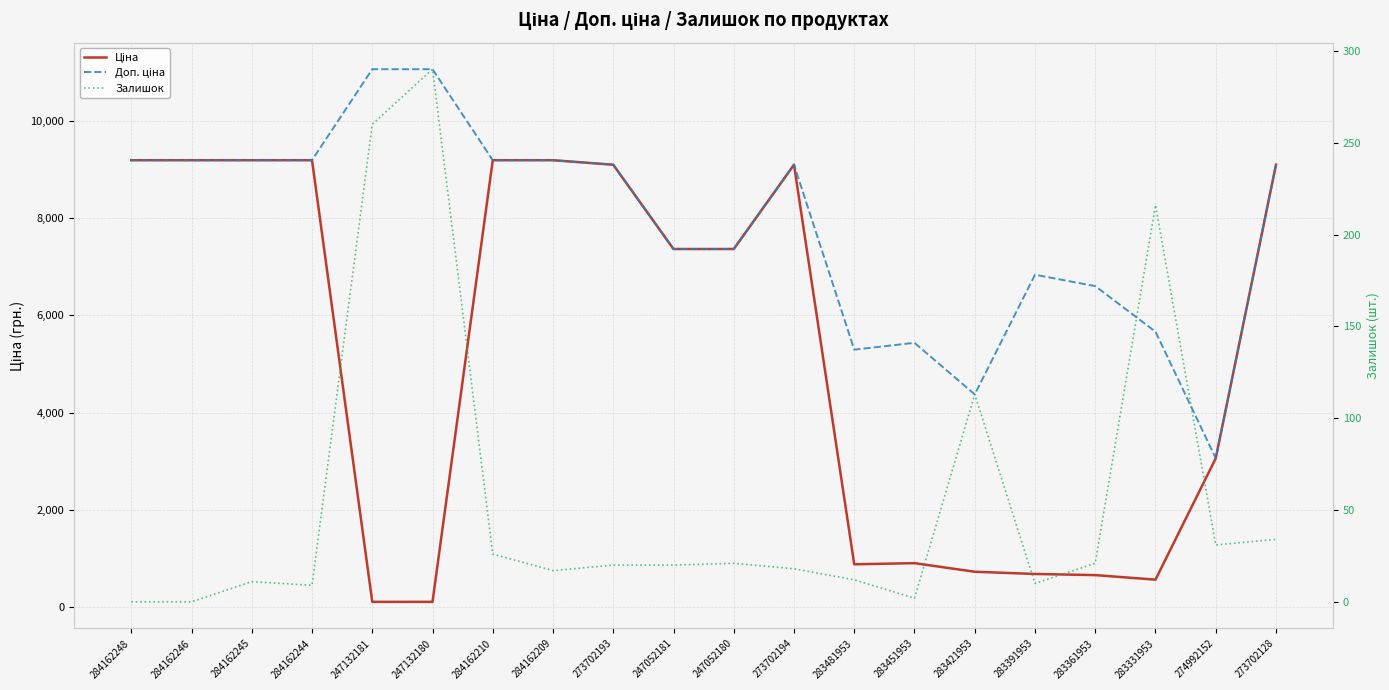

Reading left to right, list all the values displayed in this chart.

Ціна: 284162248=9185.1	284162246=9185.1	284162245=9185.1	284162244=9185.1	247132181=110.5	247132180=110.5	284162210=9185.1	284162209=9185.1	273702193=9092.0	247052181=7360.2	247052180=7360.2	273702194=9092.0	283481953=882.1	283451953=905.5	283421953=728.8	283391953=683.2	283361953=659.8	283331953=566.2	274992152=3059.7	273702128=9092.0
Доп. ціна: 284162248=9185.1	284162246=9185.1	284162245=9185.1	284162244=9185.1	247132181=11055.0	247132180=11055.0	284162210=9185.1	284162209=9185.1	273702193=9092.0	247052181=7360.2	247052180=7360.2	273702194=9092.0	283481953=5292.4	283451953=5432.8	283421953=4372.9	283391953=6831.9	283361953=6597.9	283331953=5662.1	274992152=3060.0	273702128=9092.0
Залишок: 284162248=0.0	284162246=0.0	284162245=11.0	284162244=9.0	247132181=260.0	247132180=290.0	284162210=26.0	284162209=17.0	273702193=20.0	247052181=20.0	247052180=21.0	273702194=18.0	283481953=12.0	283451953=2.0	283421953=113.0	283391953=10.0	283361953=21.0	283331953=216.0	274992152=31.0	273702128=34.0